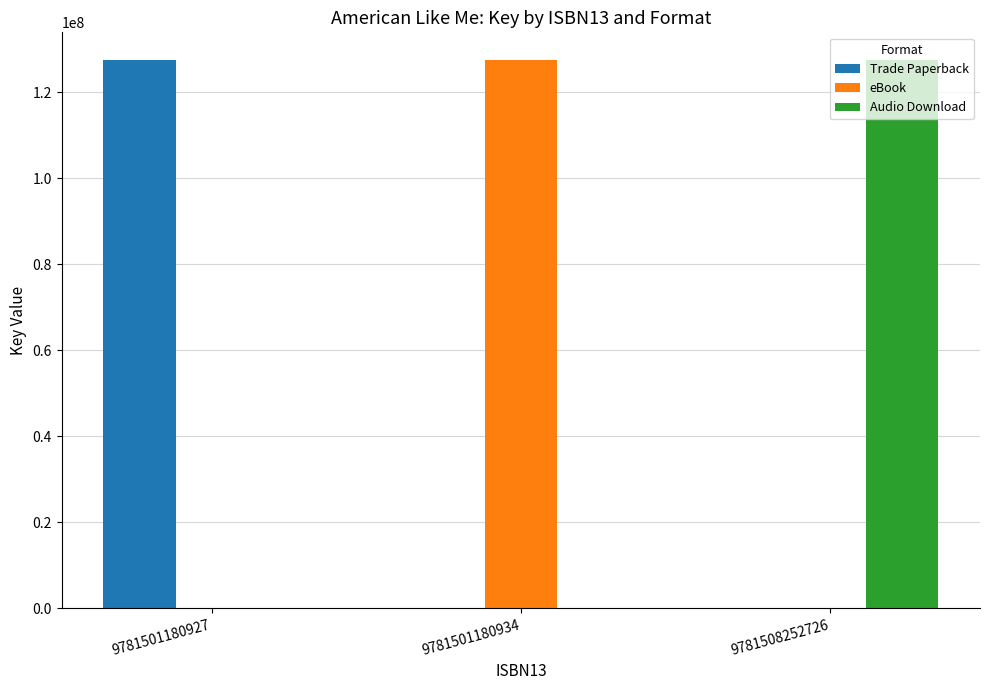

What is the sum of all Audio Download values?

127587958